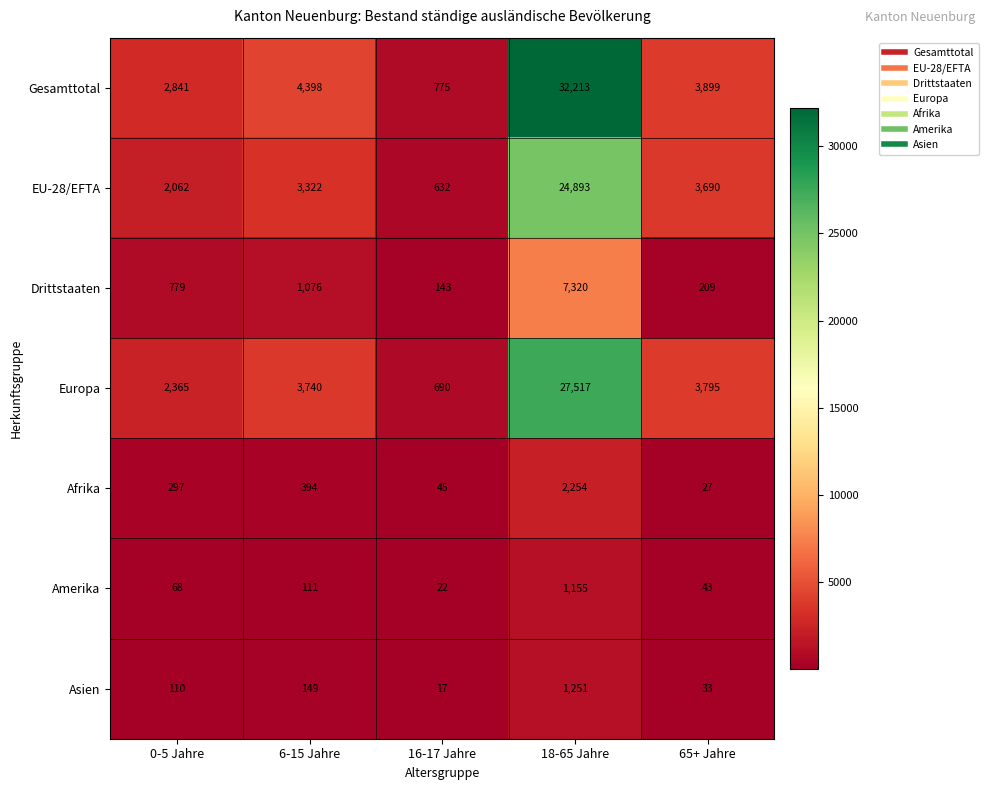

Which label corresponds to the largest value in the chart?

18-65 Jahre